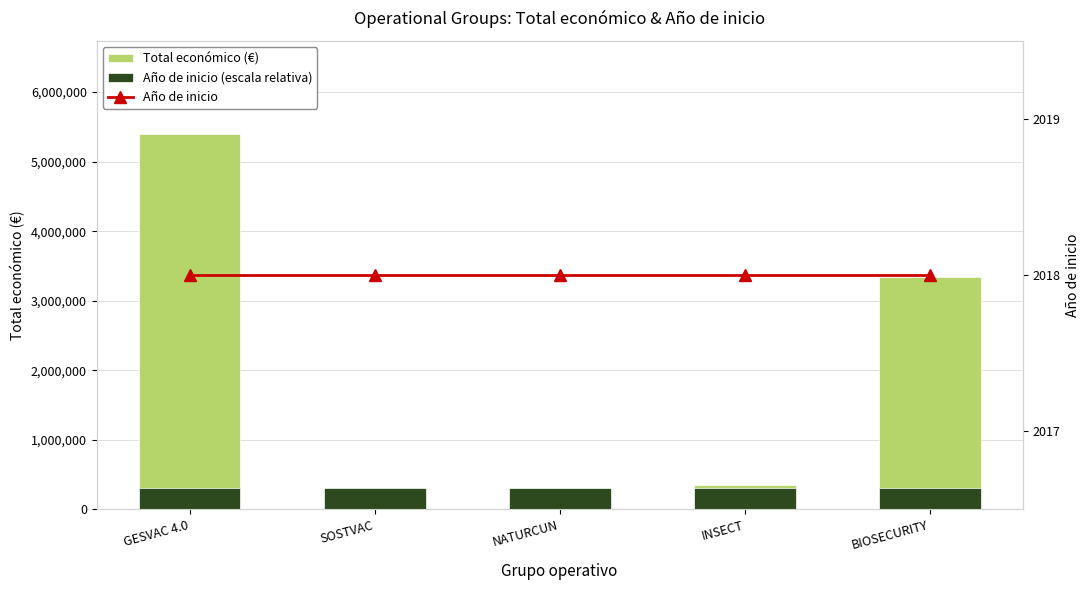

Is the value of Año de inicio (escala relativa) at GESVAC 4.0 greater than the value of Año de inicio at INSECT?

Yes